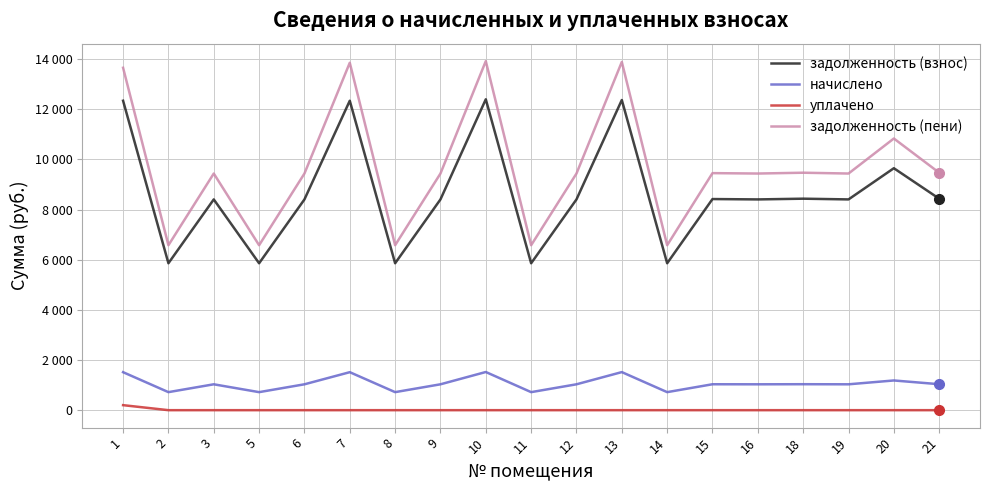

Reading left to right, transcribe all the data shown in this chart.

задолженность (взнос): 12338.6	5858.3	8404.2	5858.3	8404.2	12338.6	5858.3	8404.2	12396.5	5858.3	8404.2	12367.6	5858.3	8418.6	8404.2	8433.1	8404.2	9648.2	8433.1
начислено: 1514.9	719.3	1031.8	719.3	1031.8	1514.9	719.3	1031.8	1522.0	719.3	1031.8	1518.5	719.3	1033.6	1031.8	1035.4	1031.8	1184.6	1035.4
уплачено: 200.0	0.0	0.0	0.0	0.0	0.0	0.0	0.0	0.0	0.0	0.0	0.0	0.0	0.0	0.0	0.0	0.0	0.0	0.0
задолженность (пени): 13653.6	6577.6	9436.0	6577.6	9436.0	13853.6	6577.6	9436.0	13918.5	6577.6	9436.0	13886.1	6577.6	9452.2	9436.0	9468.5	9436.0	10832.7	9468.5